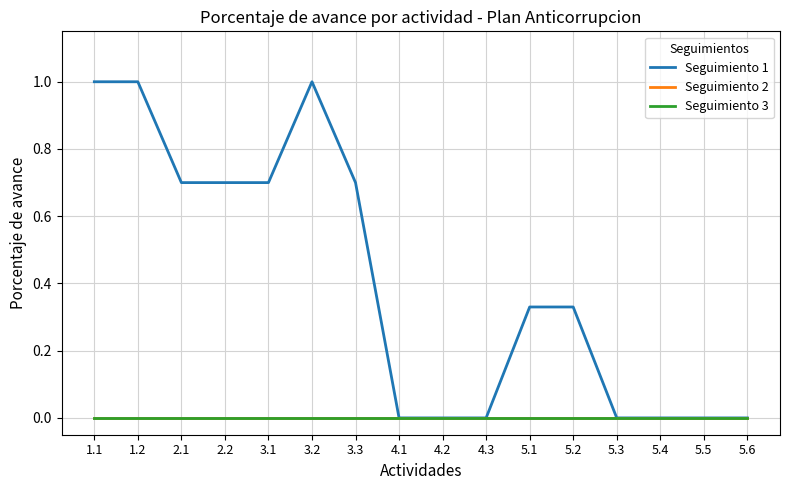

Does the chart have visible grid lines?

Yes